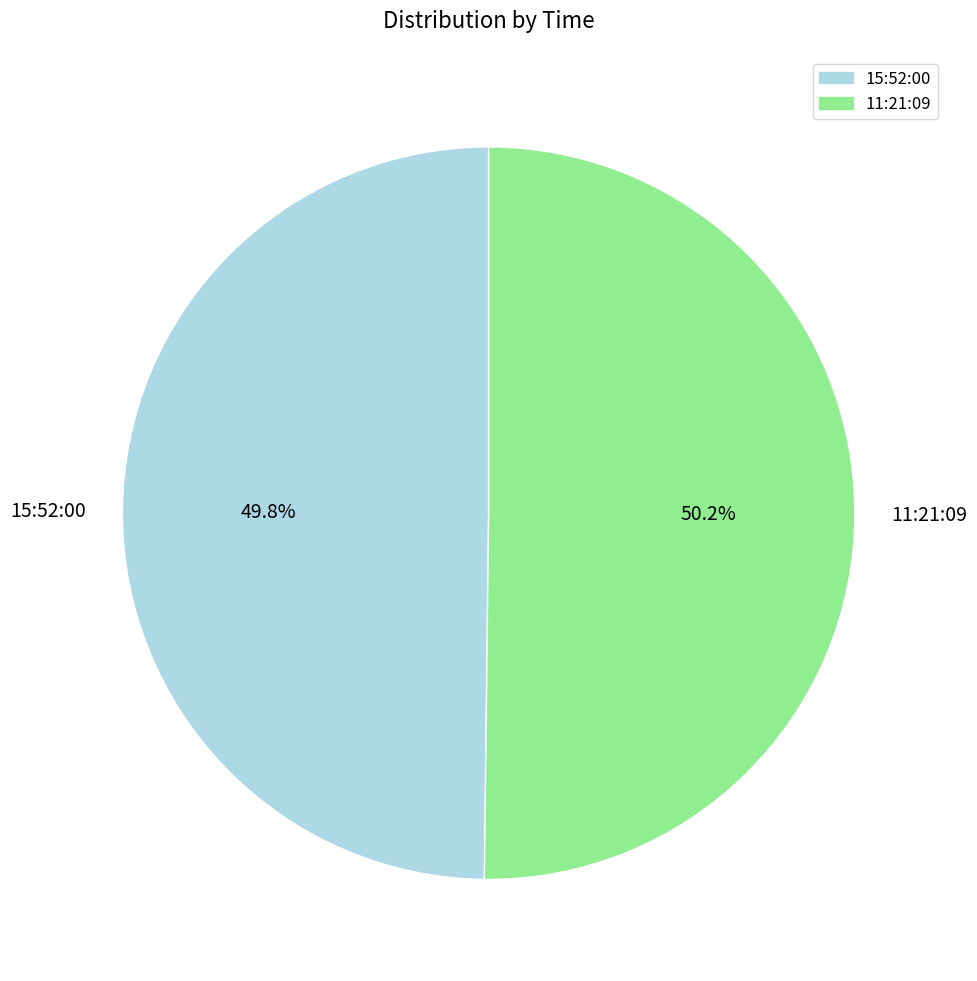

To the nearest percent, what is the average slice percentage?

50%